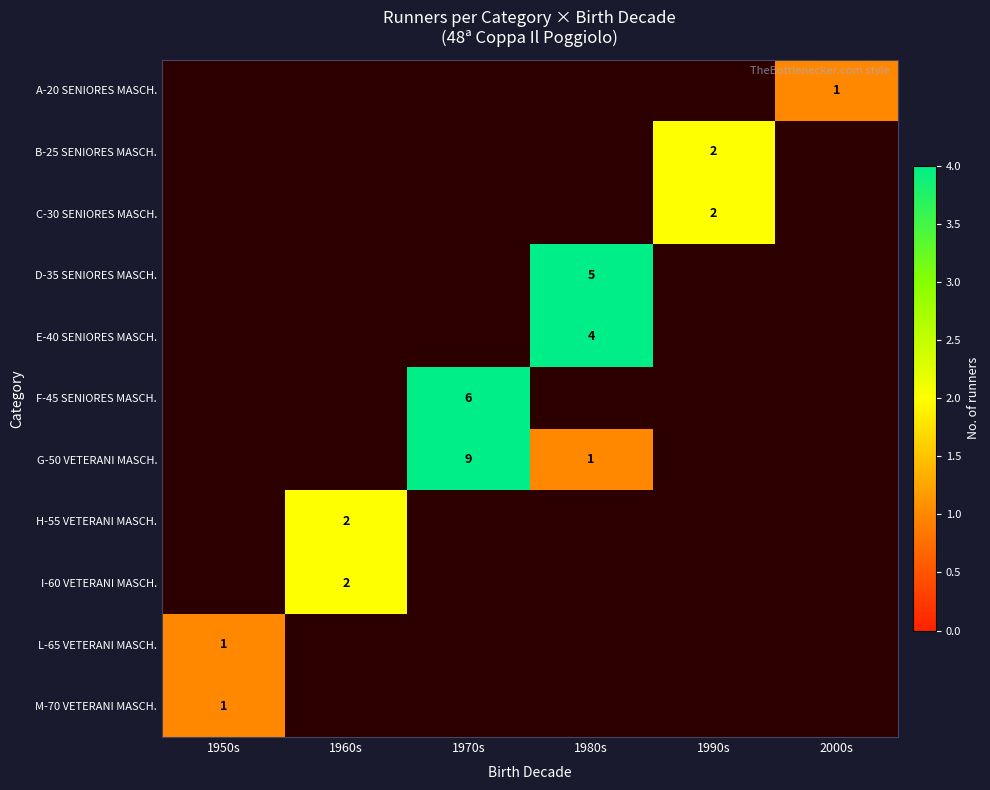

Is it true that F-45 SENIORES MASCH. equals 6.0 at 1970s?

True